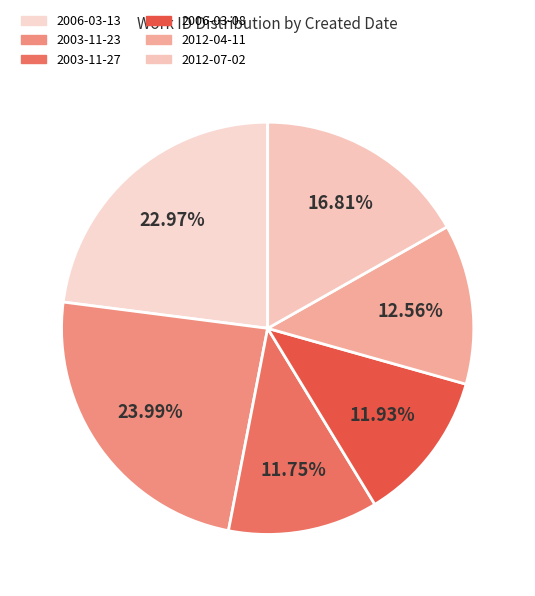

Count the number of slices in the pie.

6